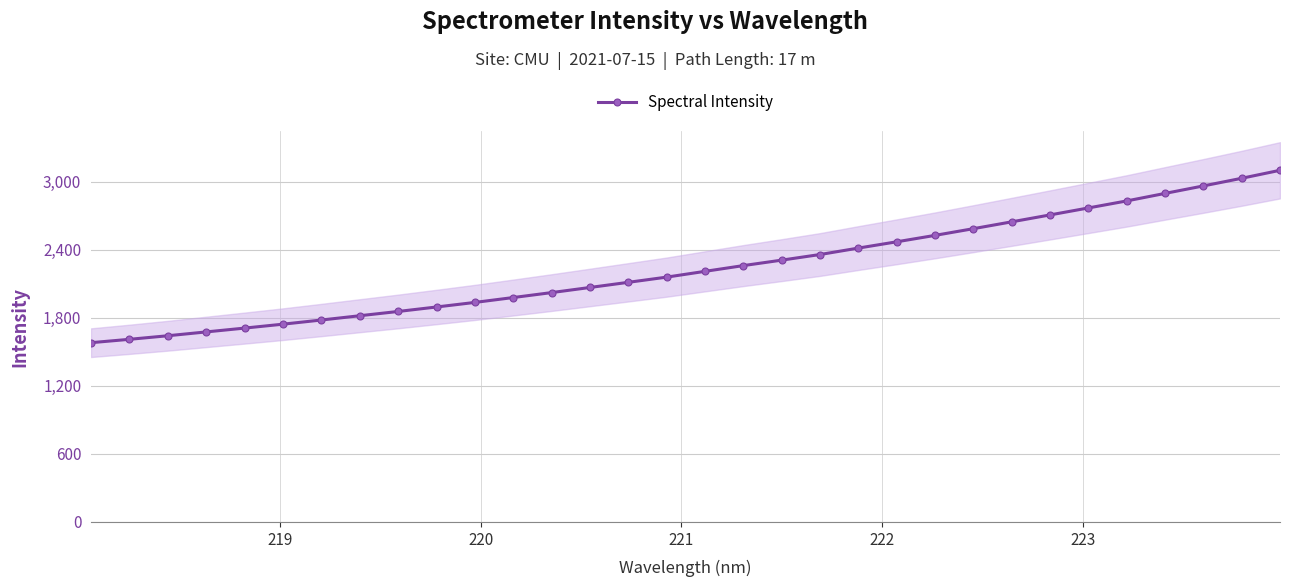

What is the greatest value displayed?

3102.3